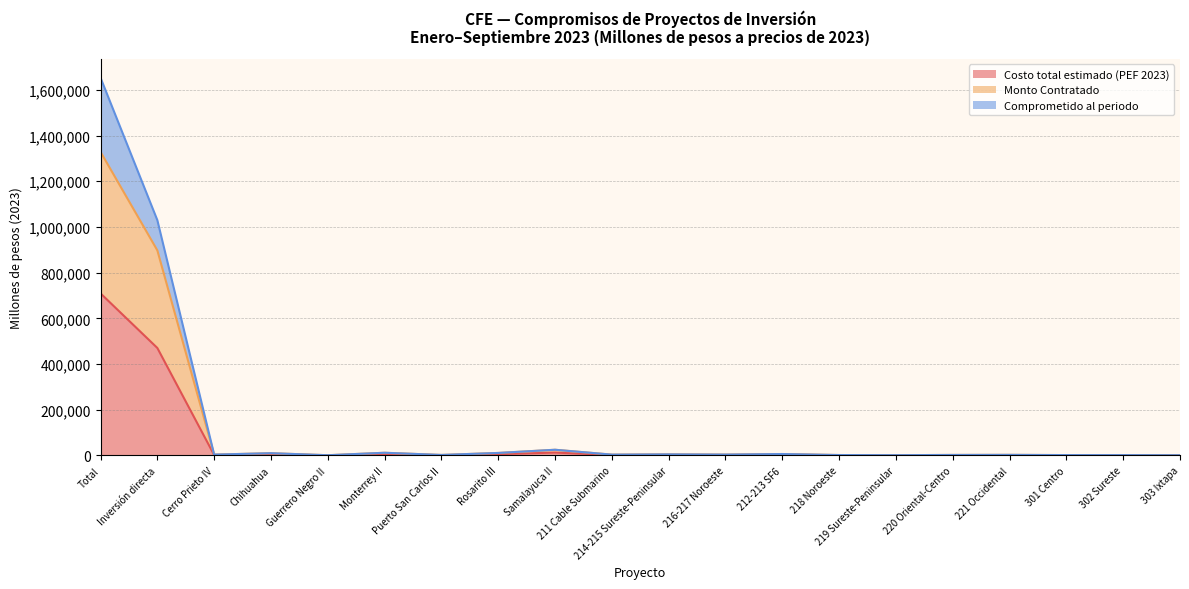

List the series in order of their overall mean, lowest first.

Costo total estimado (PEF 2023), Monto Contratado, Comprometido al periodo